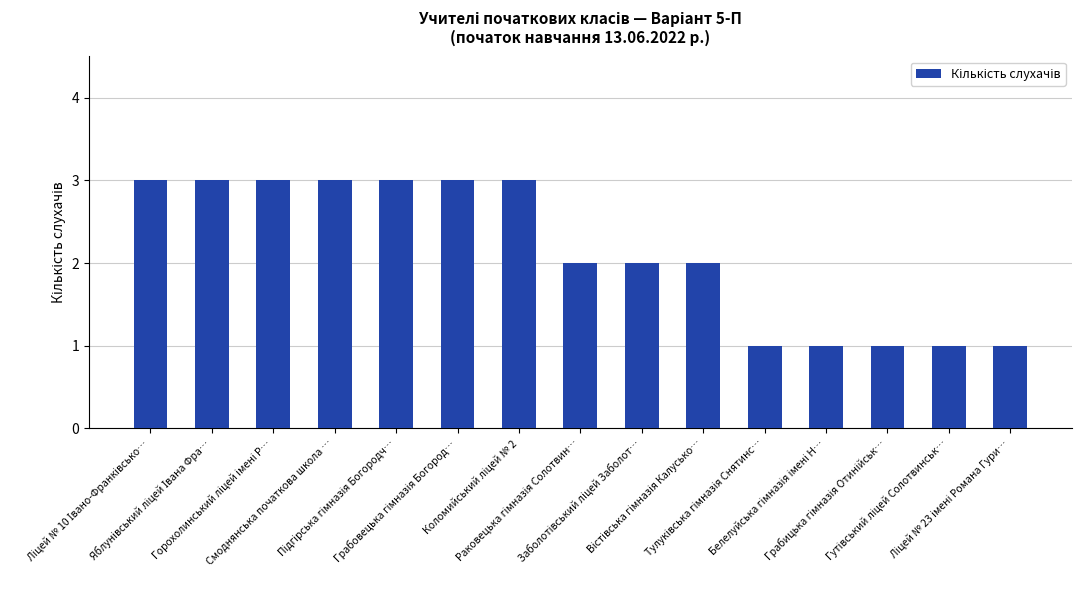

What is the sum of all values?

32